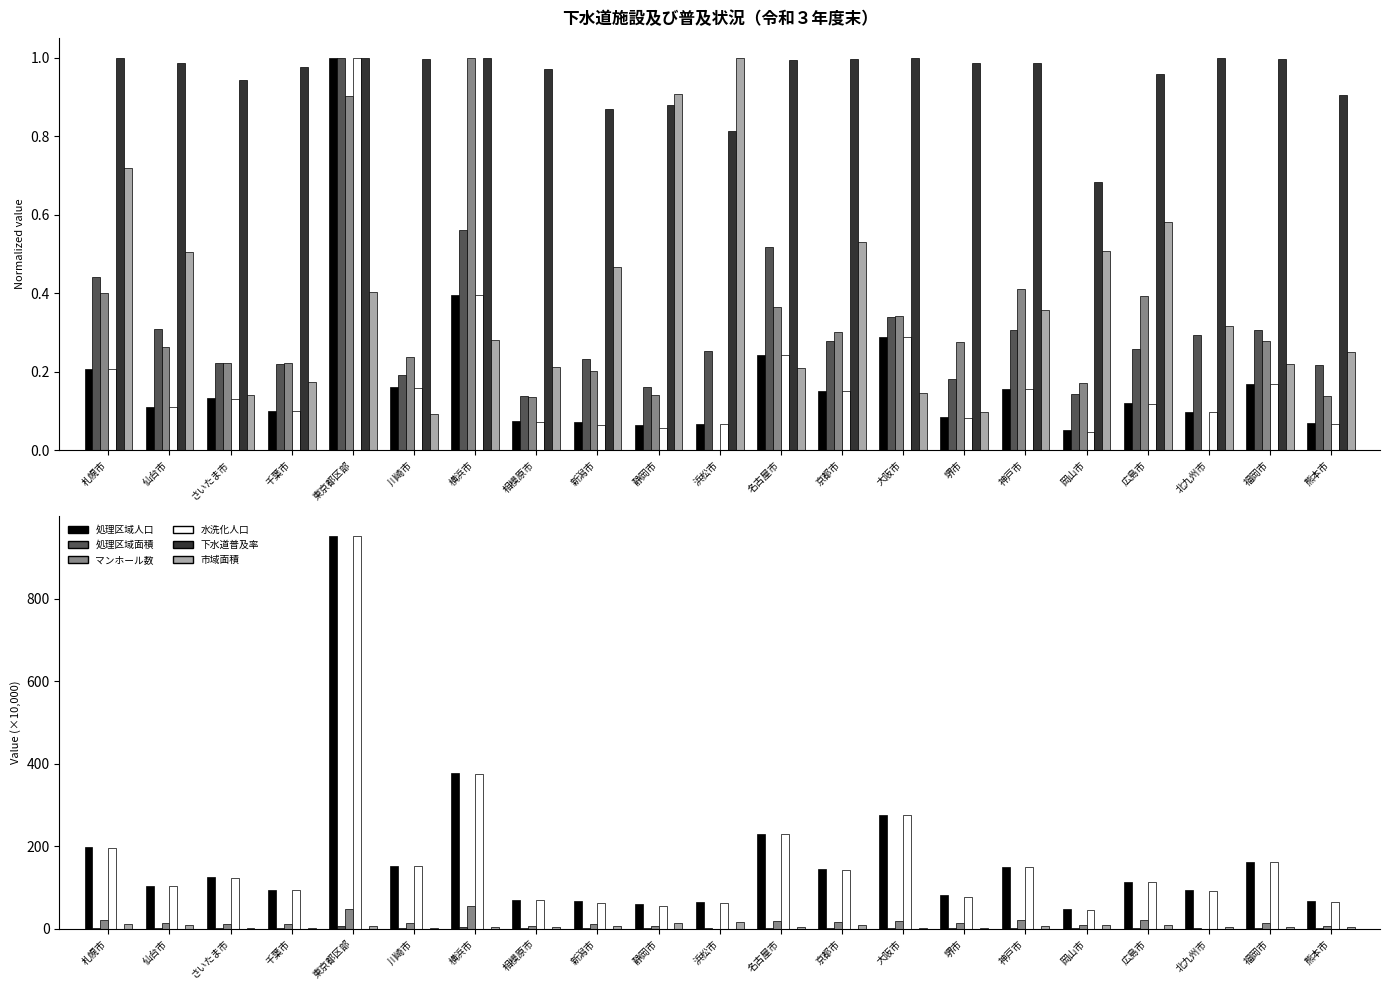

What position from the left is 神戸市?

16